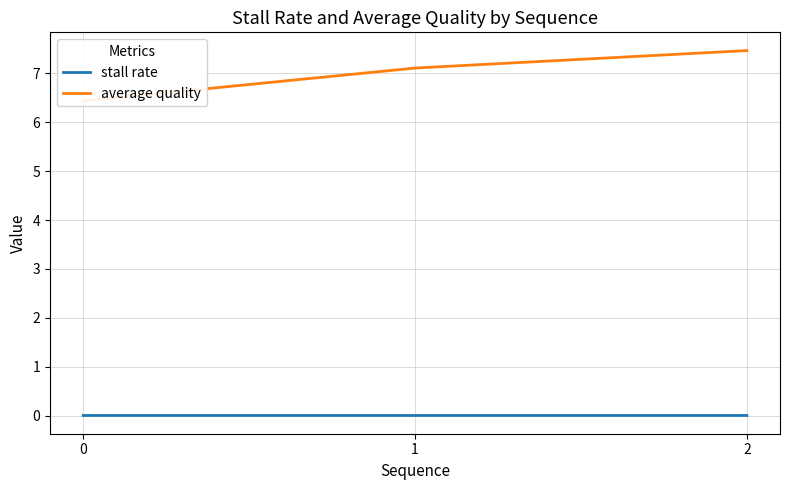

At which label does average quality reach its peak?

2